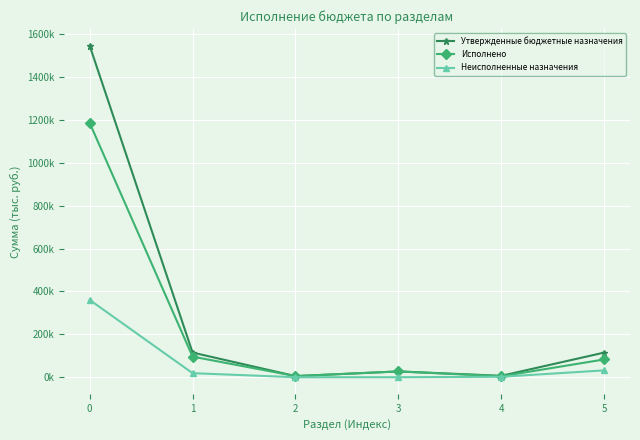

What is the difference between the second highest and minimum values in the Утвержденные бюджетные назначения series?

109779.0